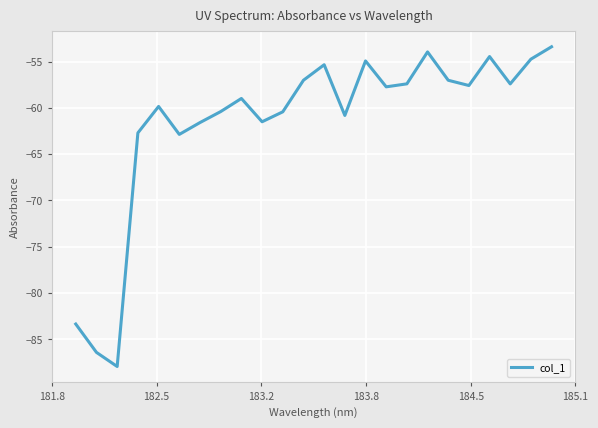

What is the greatest value displayed?

-53.4